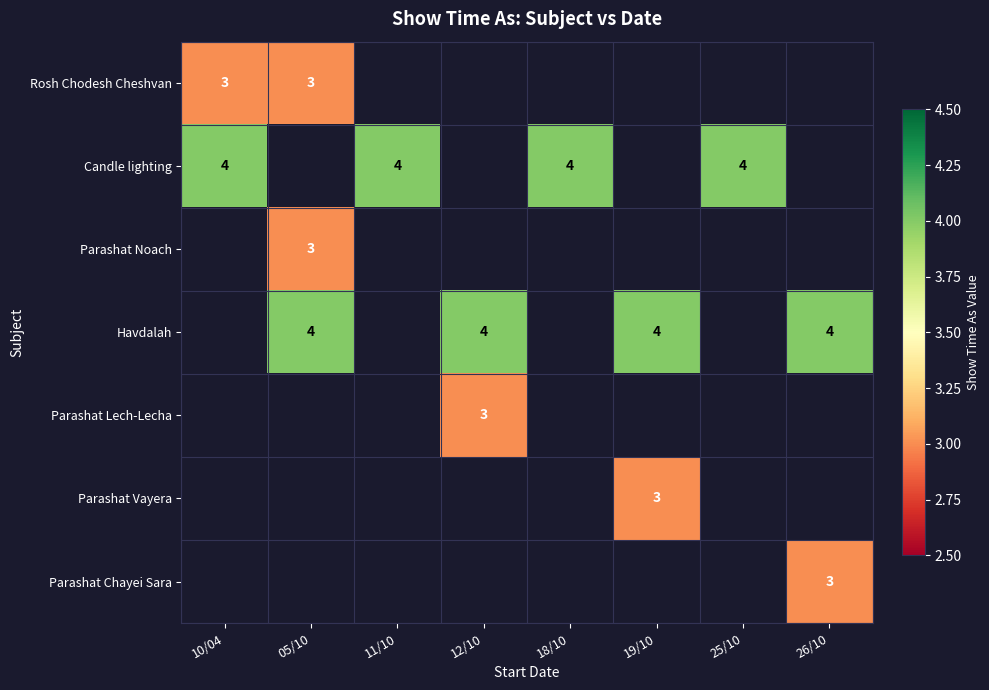

The value of Parashat Lech-Lecha at 12/10 is 1. True or false?

False